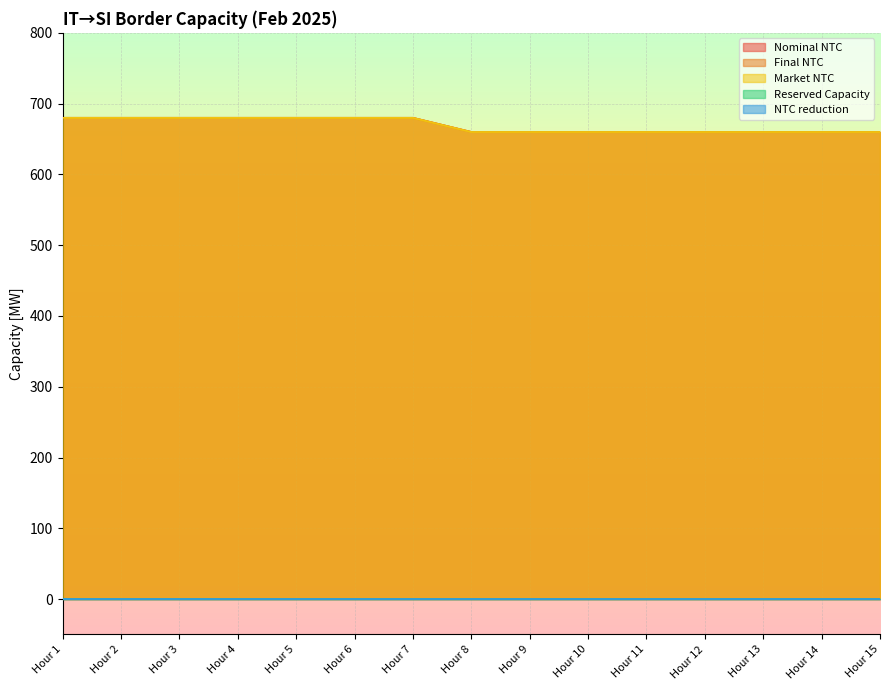

Which series has the largest total across all categories?

Nominal NTC